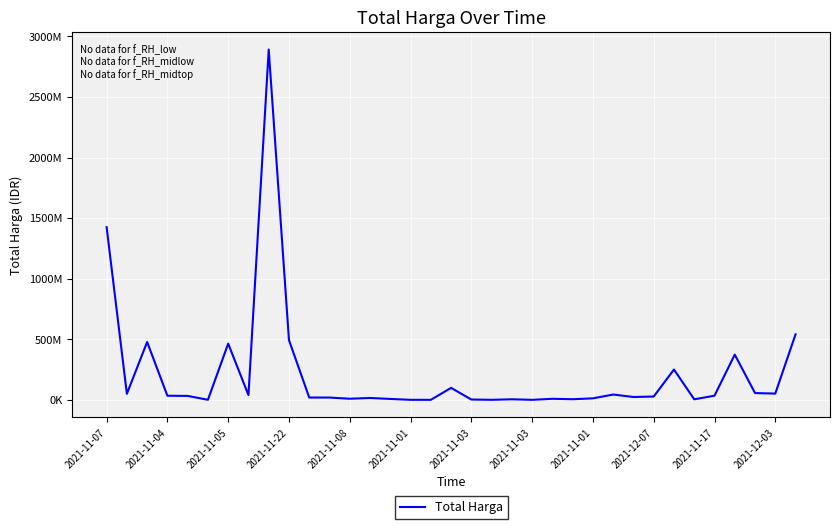

Rank the categories by value from lowest to highest.

16, 21, 19, 15, 2021-11-01, 18, 29, 20, 23, 14, 22, 12, 24, 13, 2021-12-03, 2021-11-17, 26, 27, 2021-11-08, 2021-11-22, 30, 2021-11-03, 25, 2021-11-04, 33, 32, 17, 28, 31, 2021-11-03, 2021-11-05, 2021-12-07, 34, 2021-11-07, 2021-11-01